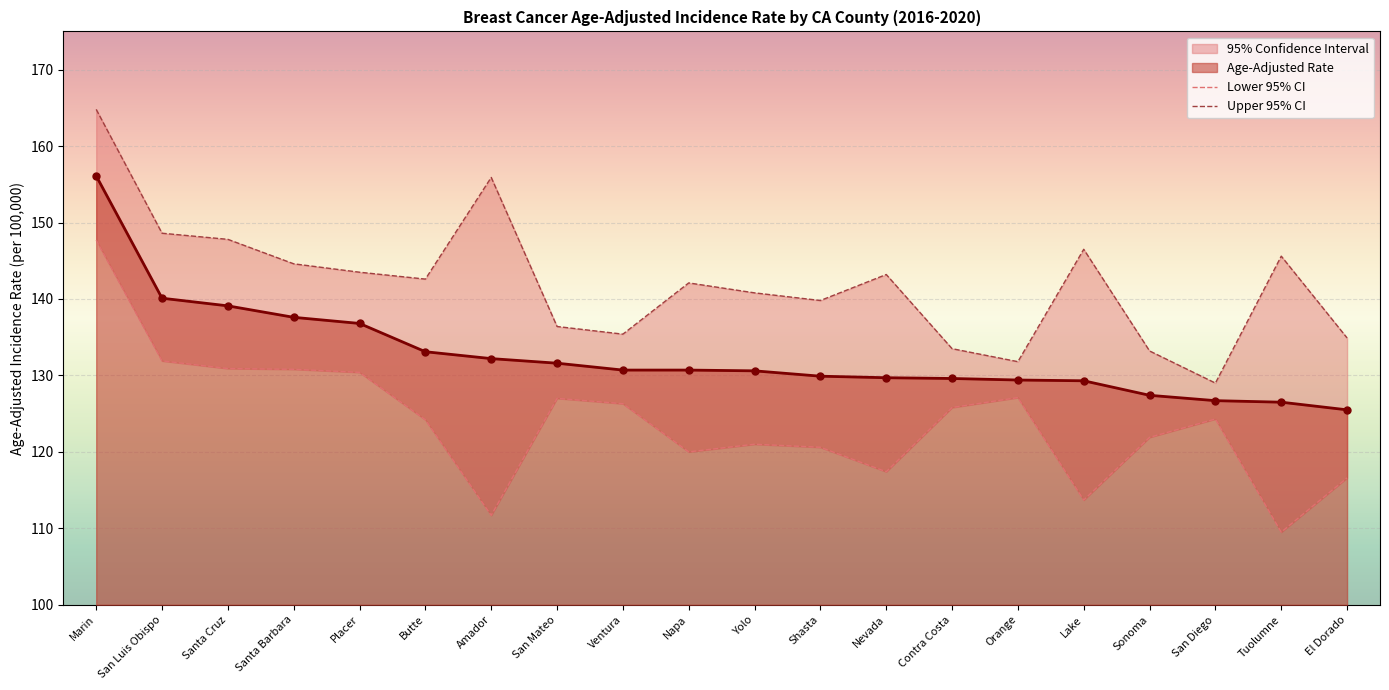

What is the difference between the Lower 95% CI values at Butte and Yolo?

3.2